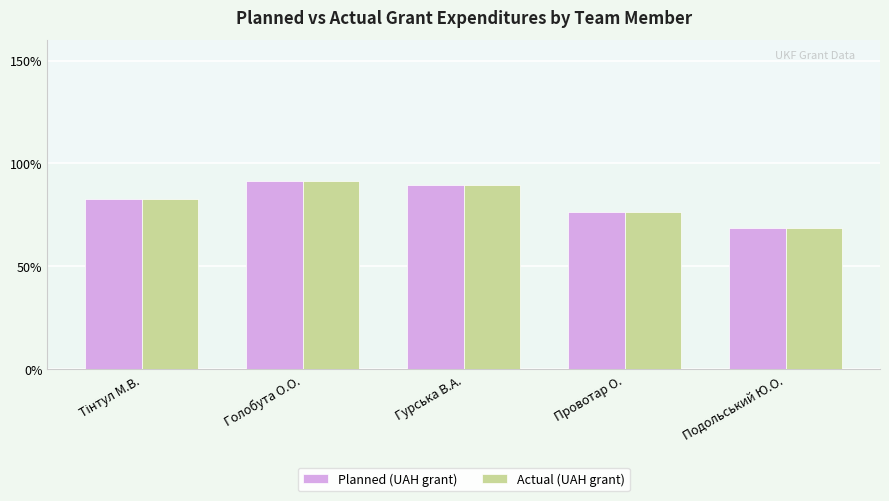

Where is Actual (UAH grant) nearest to the value 64000?

Тінтул М.В.